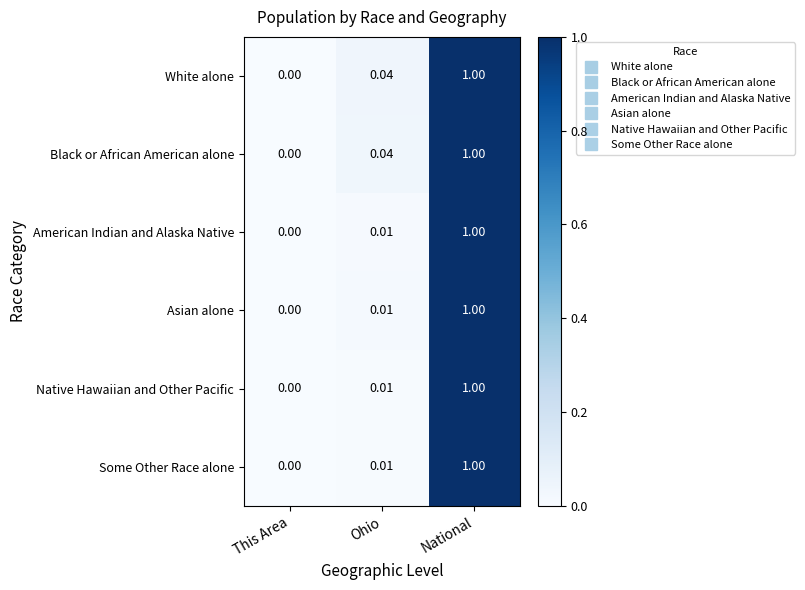

Which category has the lowest value in the White alone series?

This Area